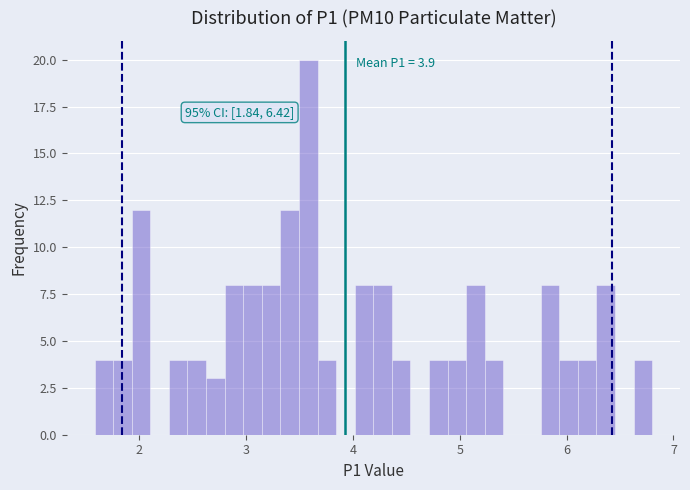

Around what value on the x-axis is the tallest bar? Give the approximate position of its centre, as read against the axis.

3.6